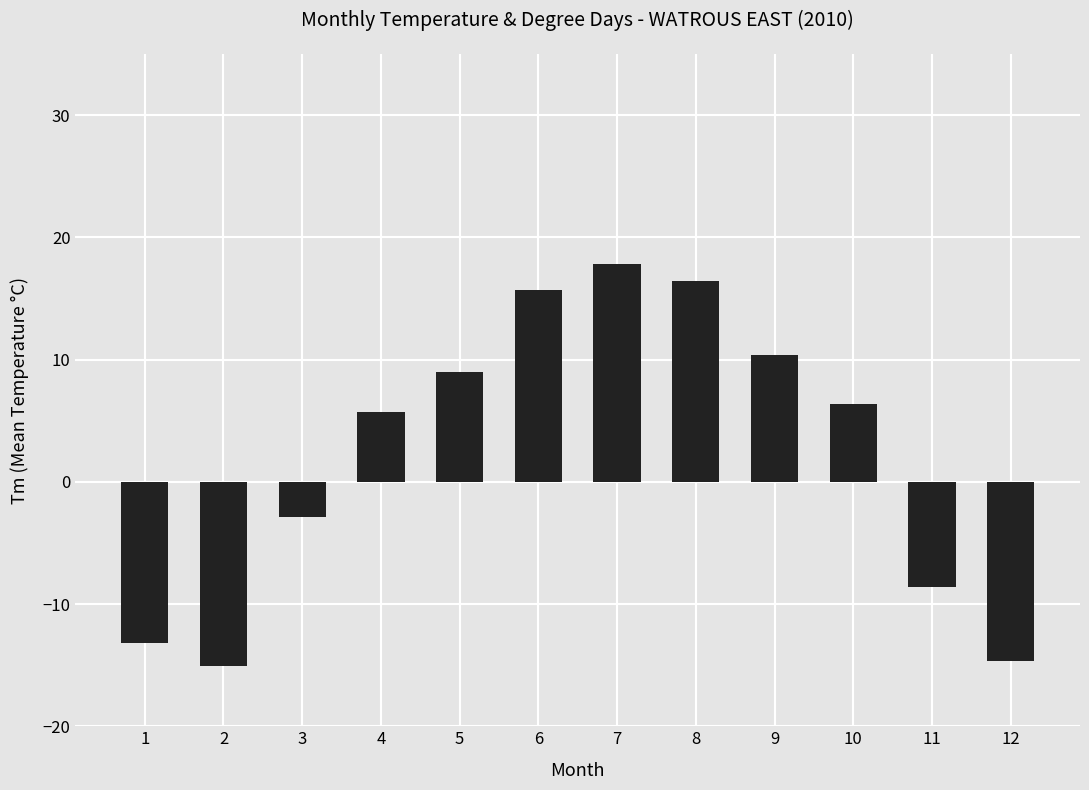

What is the difference between the second highest and minimum values?

31.5